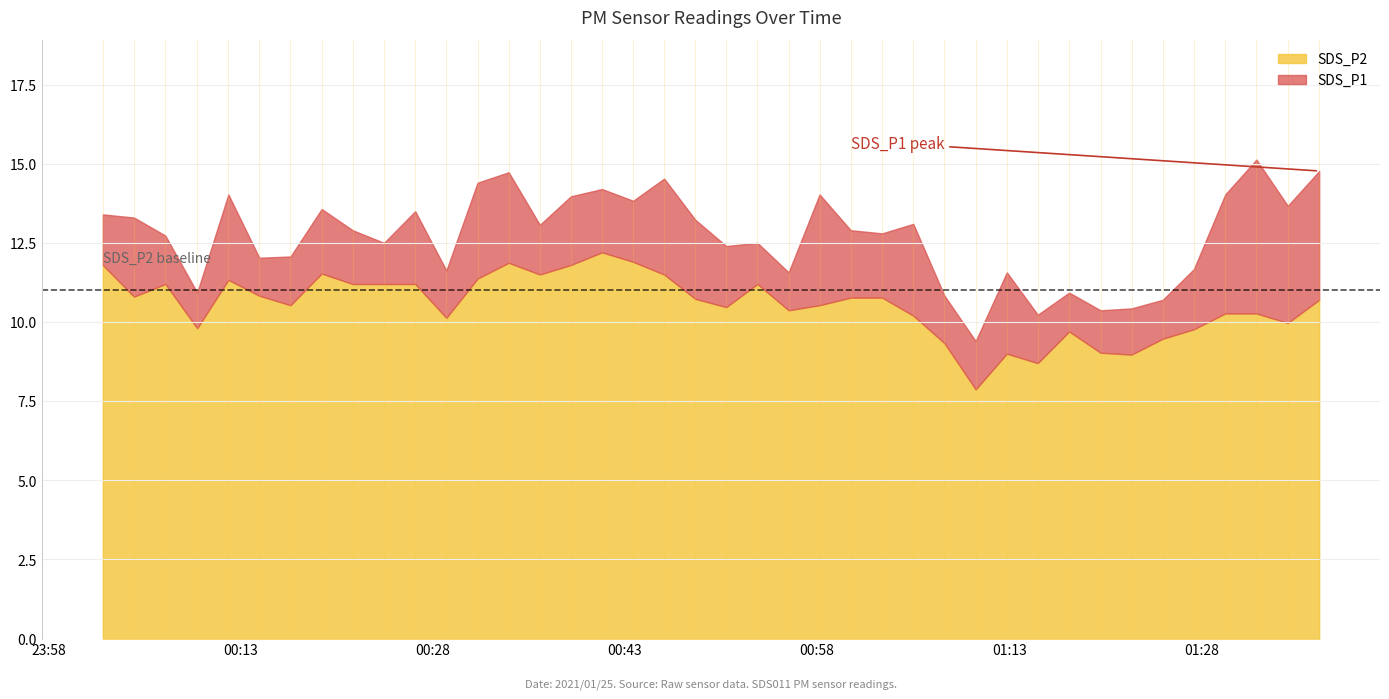

What position from the right is 2021/01/25 01:24:59?

6